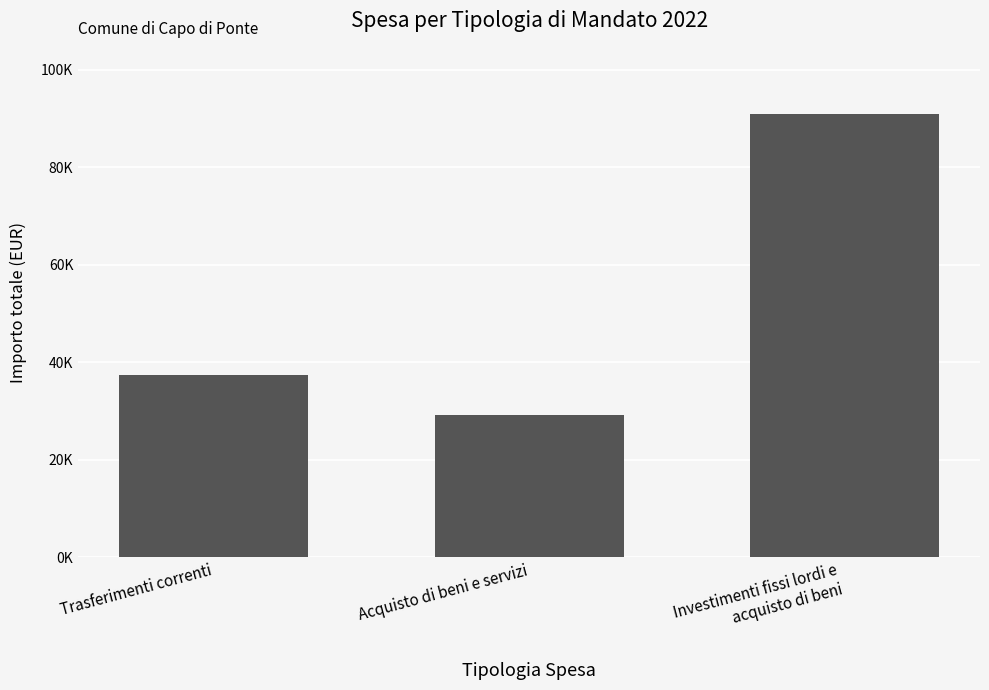

List the labels in order of value, largest first.

Investimenti fissi lordi e
acquisto di beni, Trasferimenti correnti, Acquisto di beni e servizi